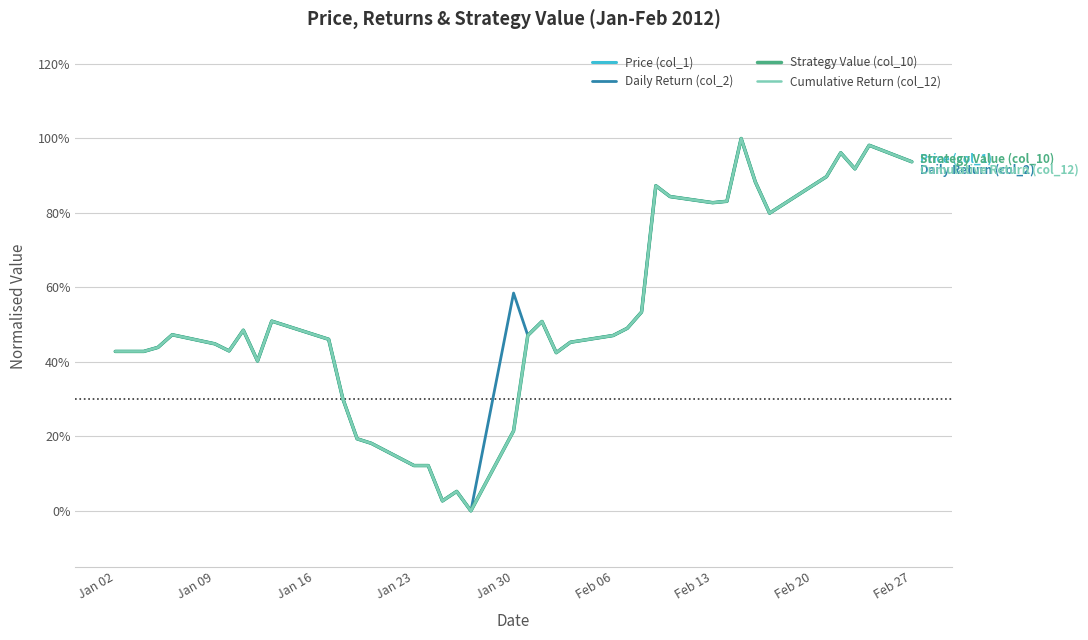

Does the chart have visible grid lines?

Yes